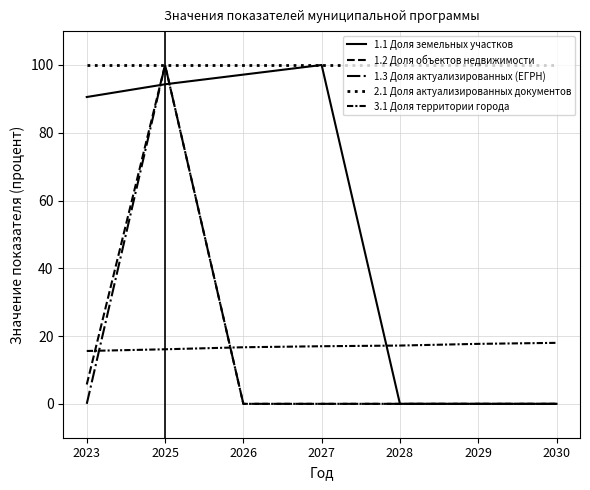

Which series has the largest total across all categories?

2.1 Доля актуализированных документов